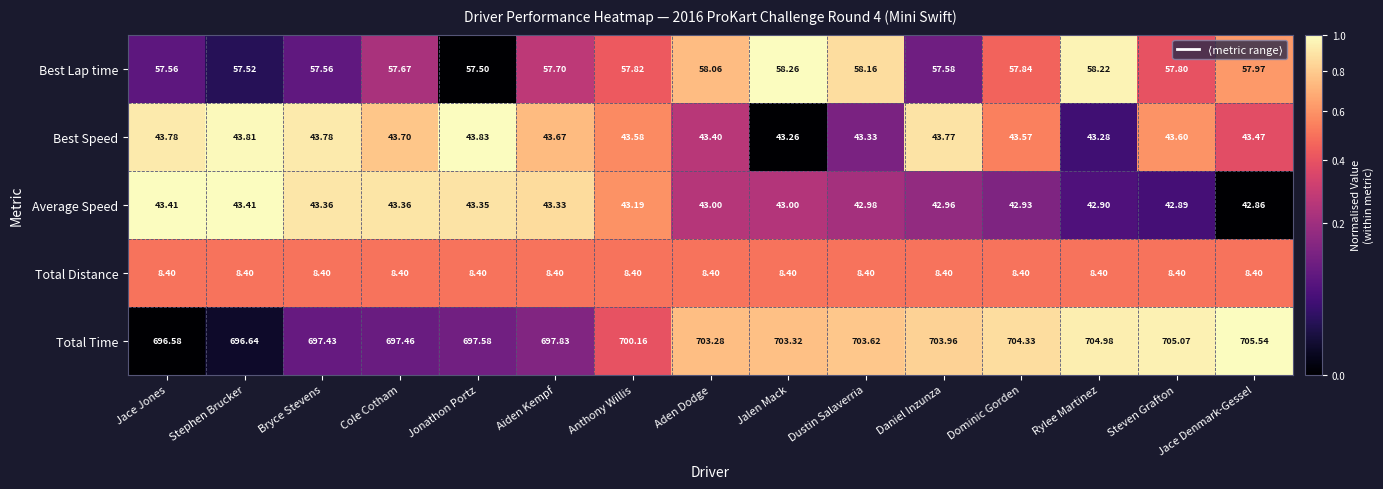

Which series has the largest total across all categories?

Total Time